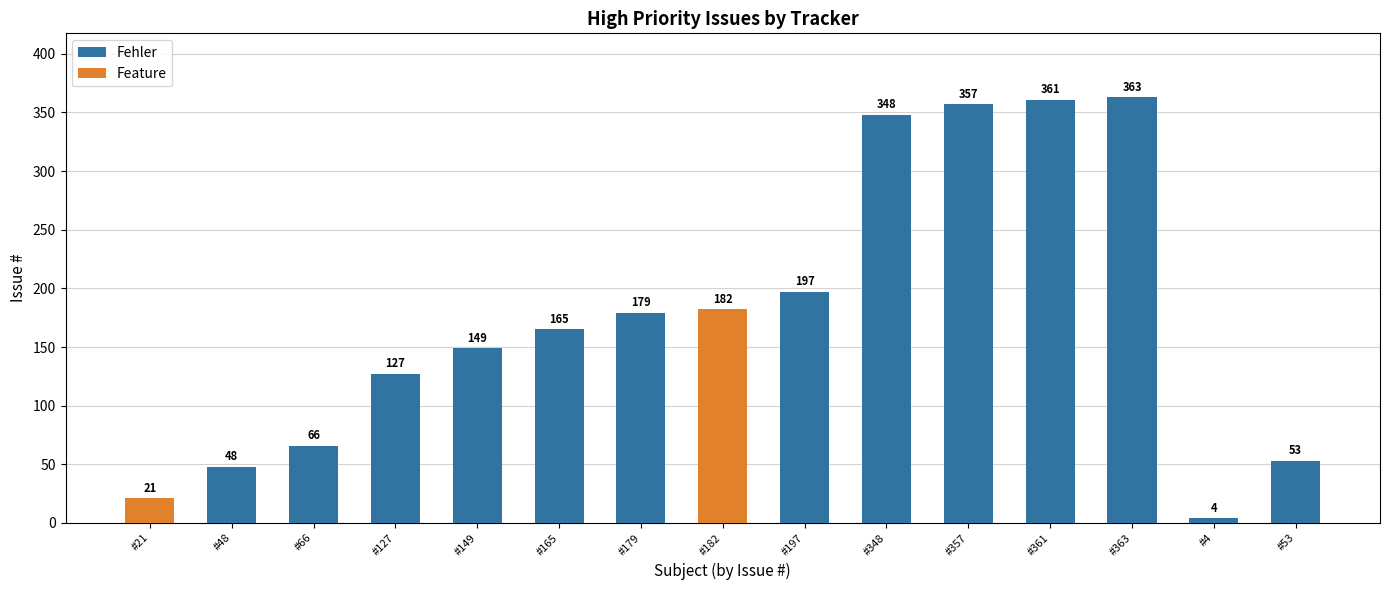

List the labels in order of Fehler value, smallest first.

#4, #48, #53, #66, #127, #149, #165, #179, #197, #348, #357, #361, #363